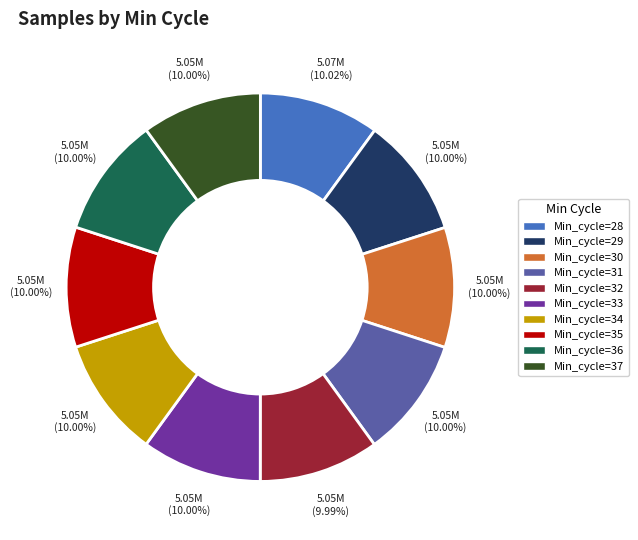

How many slices are in this pie chart?

10